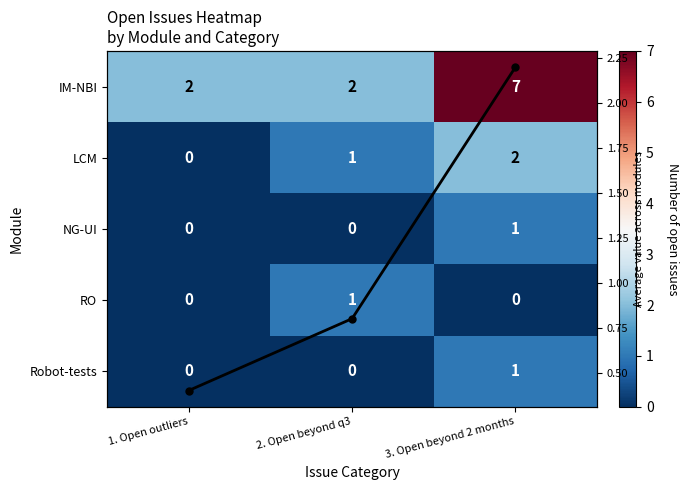

Rank the series by their maximum value, from lowest to highest.

NG-UI, RO, Robot-tests, LCM, Col mean, IM-NBI